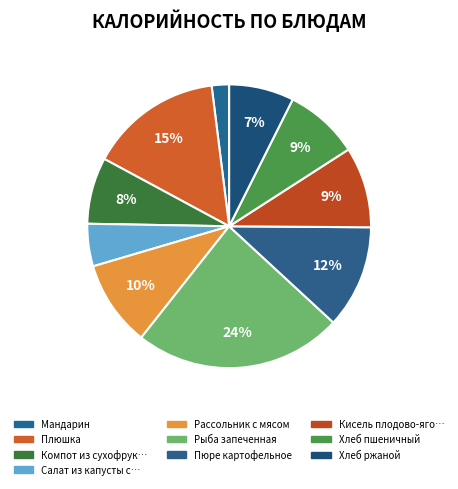

Count the number of slices in the pie.

10